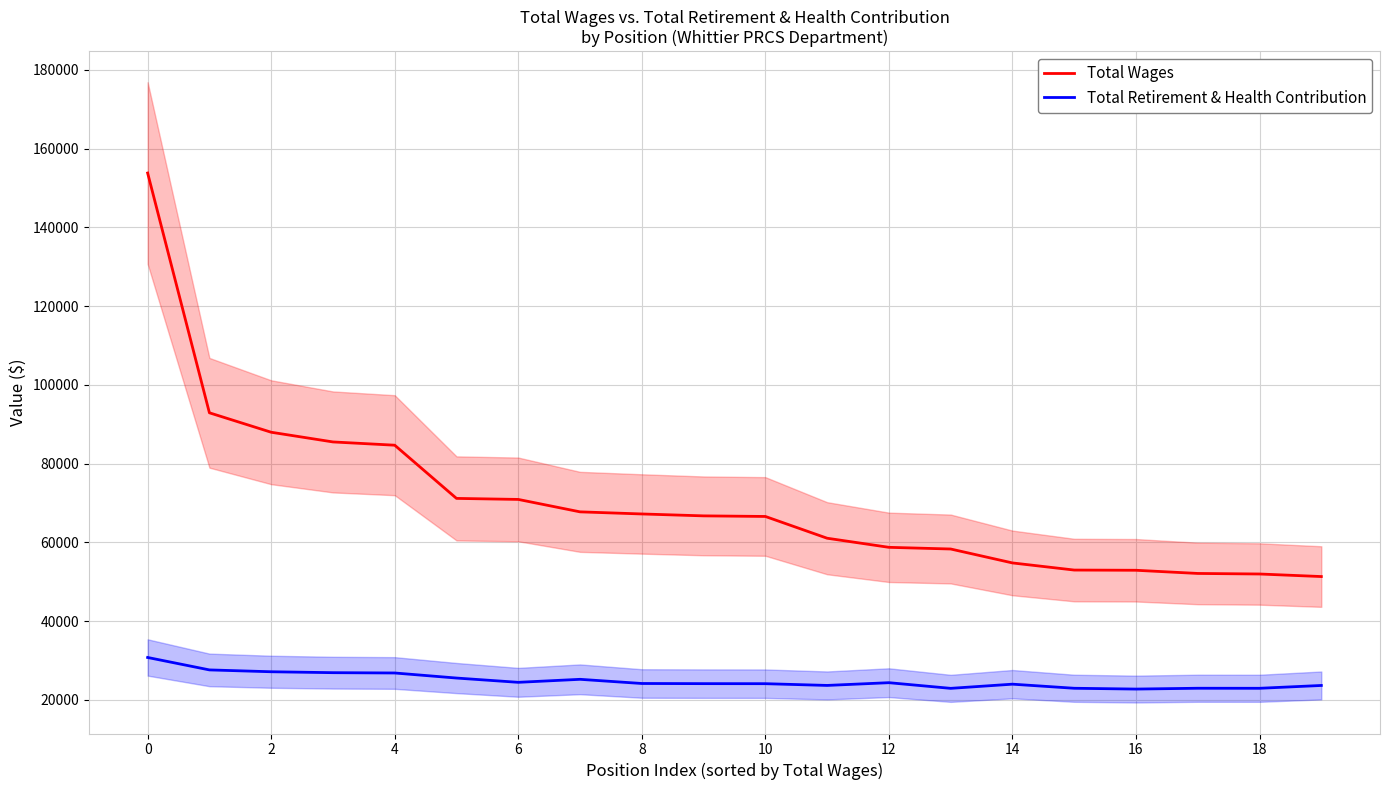

What is the difference between the second highest and second lowest values in the Total Retirement & Health Contribution series?

4685